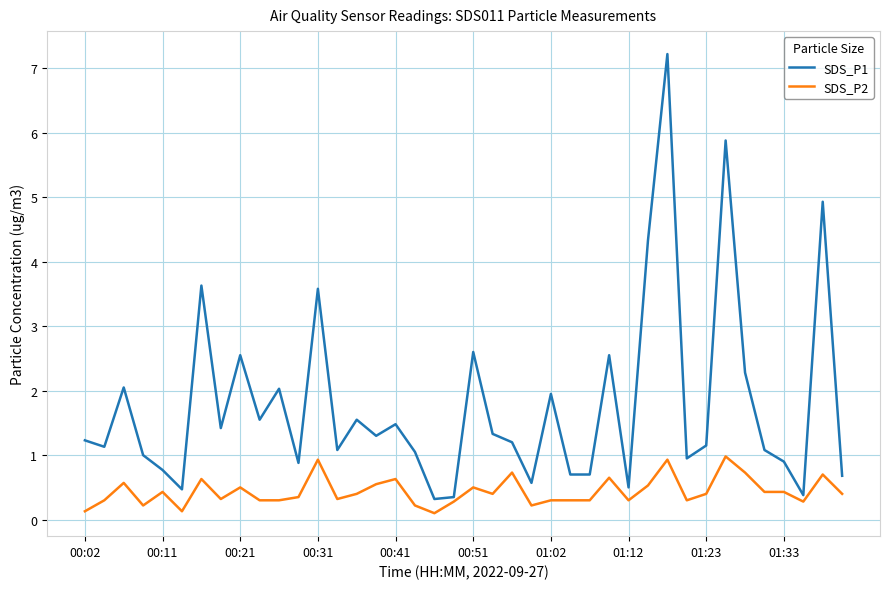

Which series has the largest range (max minus min)?

SDS_P1